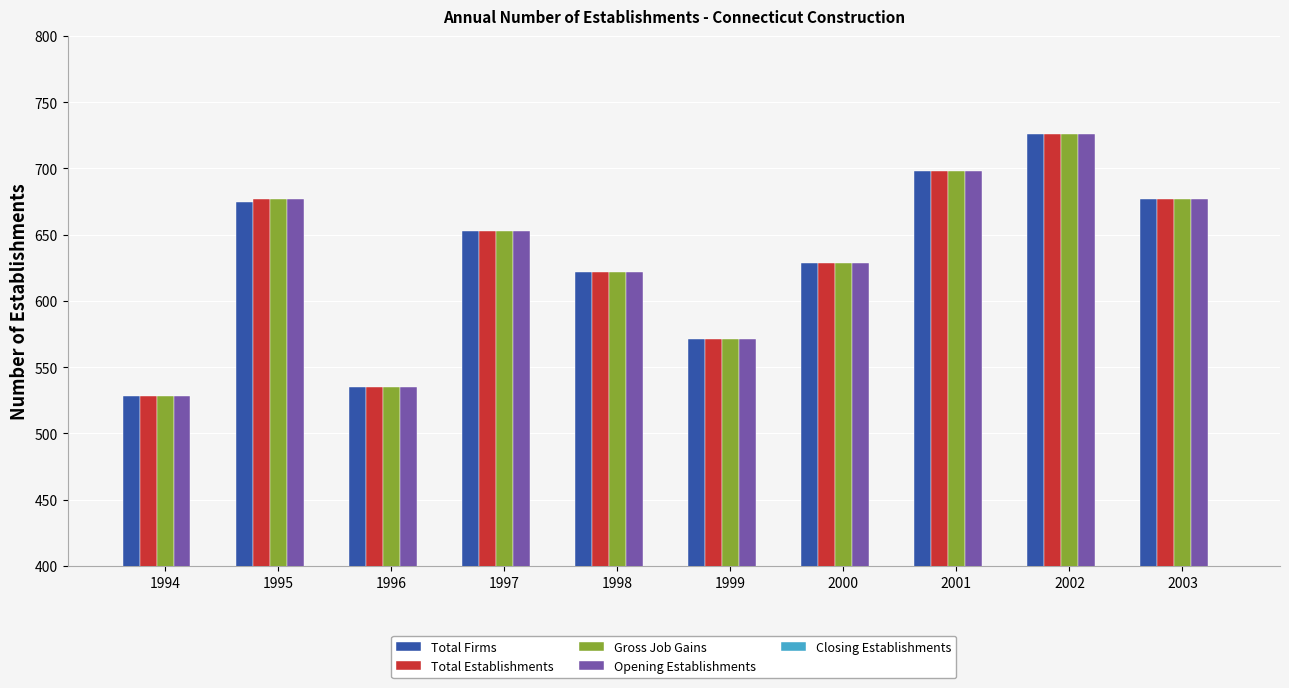

What is the highest value of the Gross Job Gains series?

726